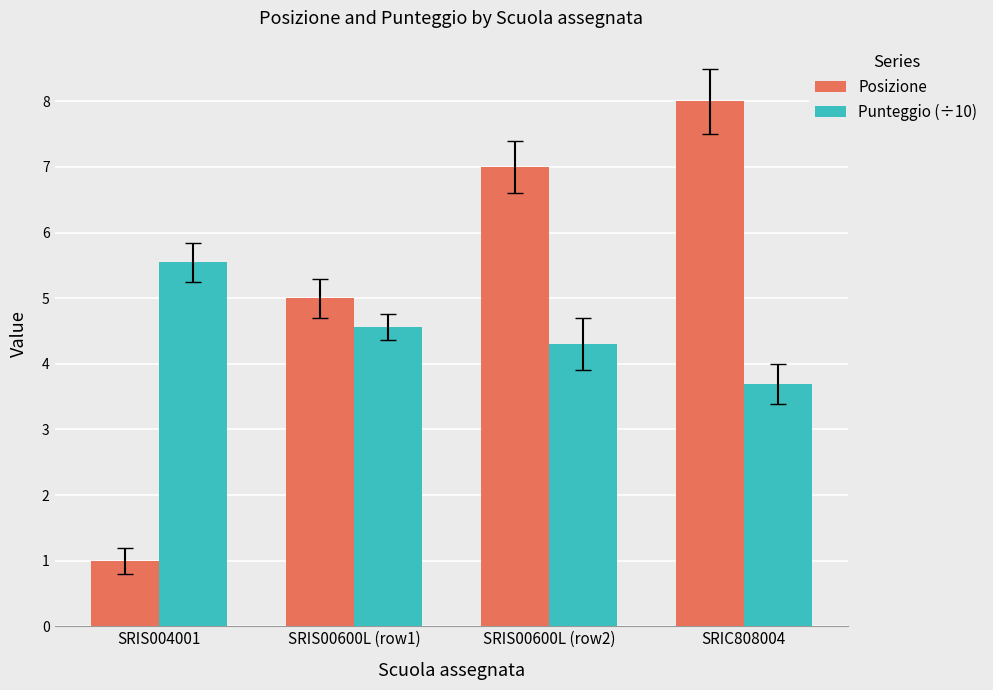

How many data points in Punteggio (÷10) are less than 4?

1